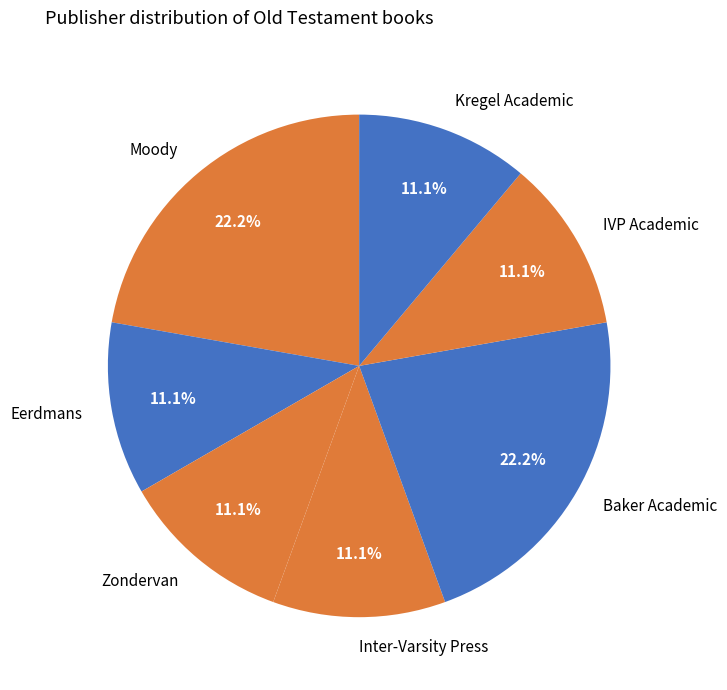

What is the ratio of the value at Eerdmans to the value at Baker Academic?

0.5